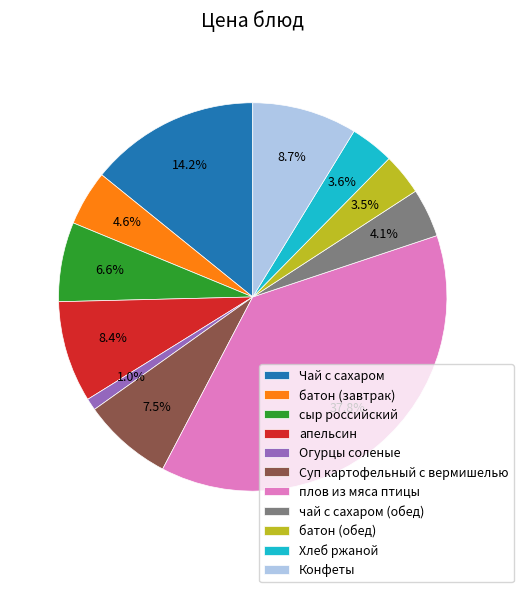

Is it true that апельсин is 19% of the pie?

False